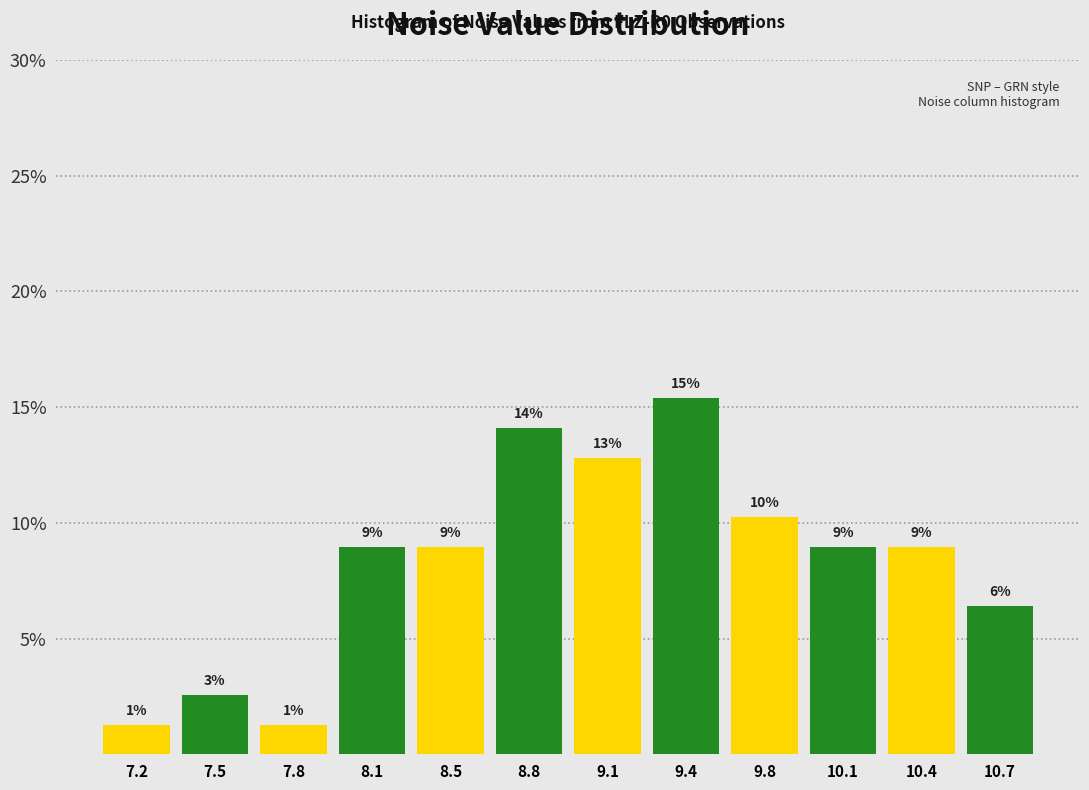

How many bars are there in total?

12